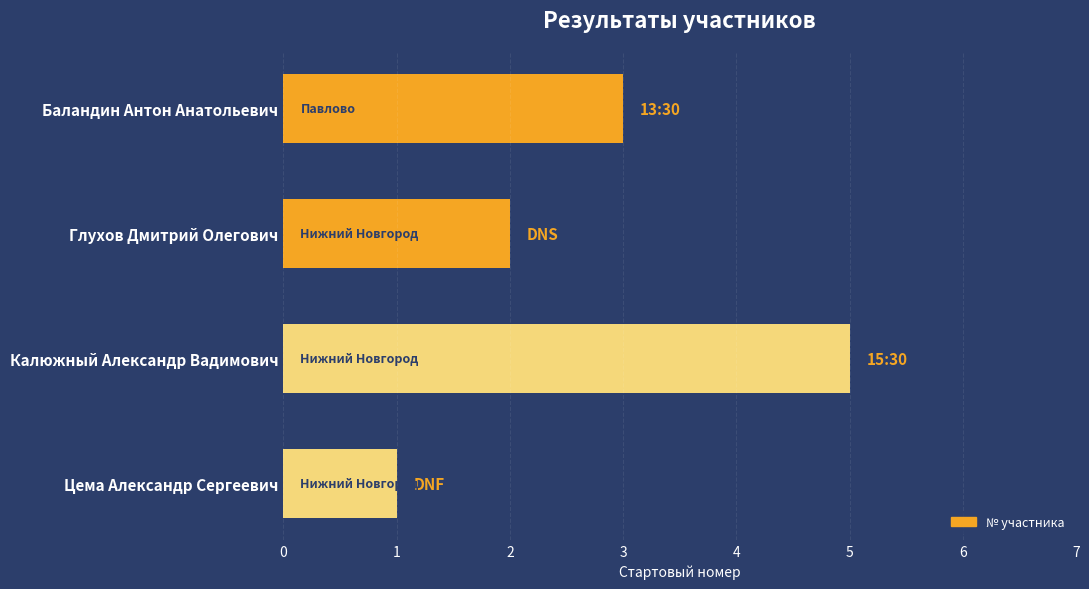

Reading top to bottom, extract all data points from this chart.

Баландин Антон Анатольевич=3	Глухов Дмитрий Олегович=2	Калюжный Александр Вадимович=5	Цема Александр Сергеевич=1